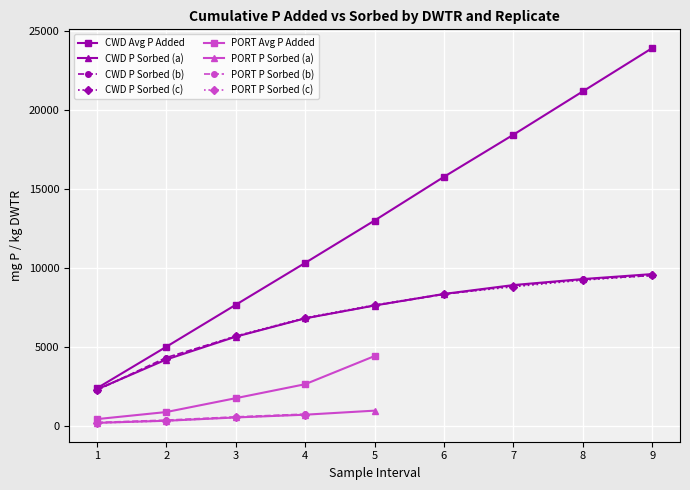

What is the value of the CWD Avg P Added point at the 1st from the left?

2404.6